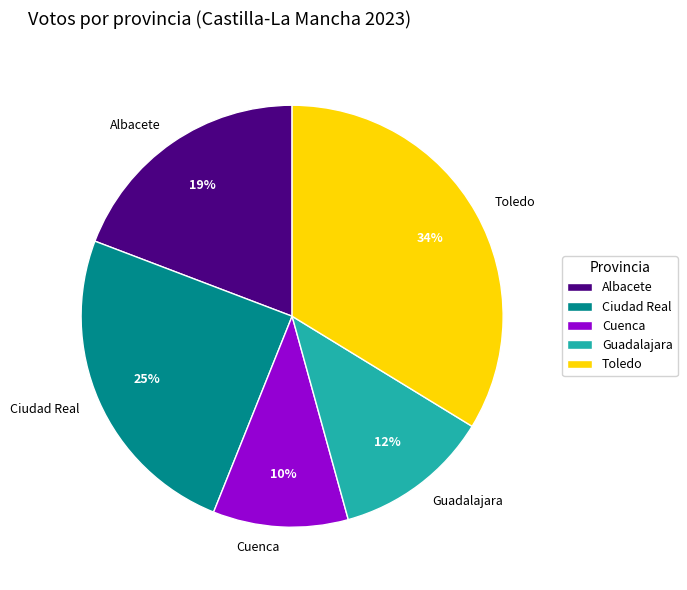

Which has a higher value, Ciudad Real or Albacete?

Ciudad Real